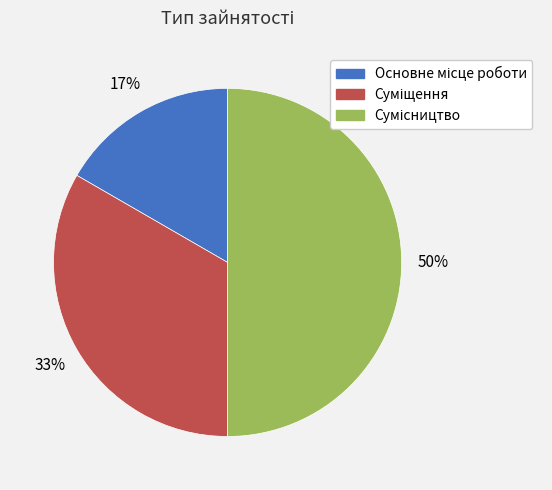

To the nearest percent, what is the average slice percentage?

33%